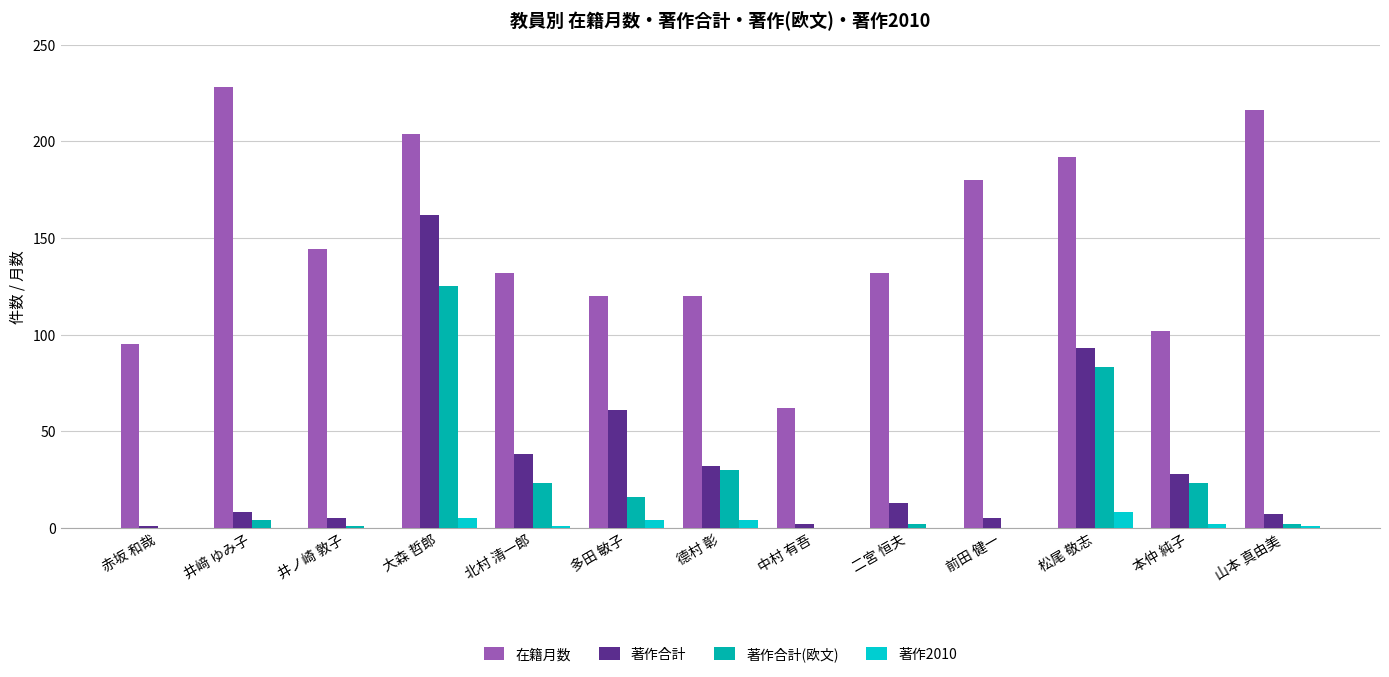

Is the value of 著作合計(欧文) at 井﨑 ゆみ子 greater than the value of 在籍月数 at 山本 真由美?

No